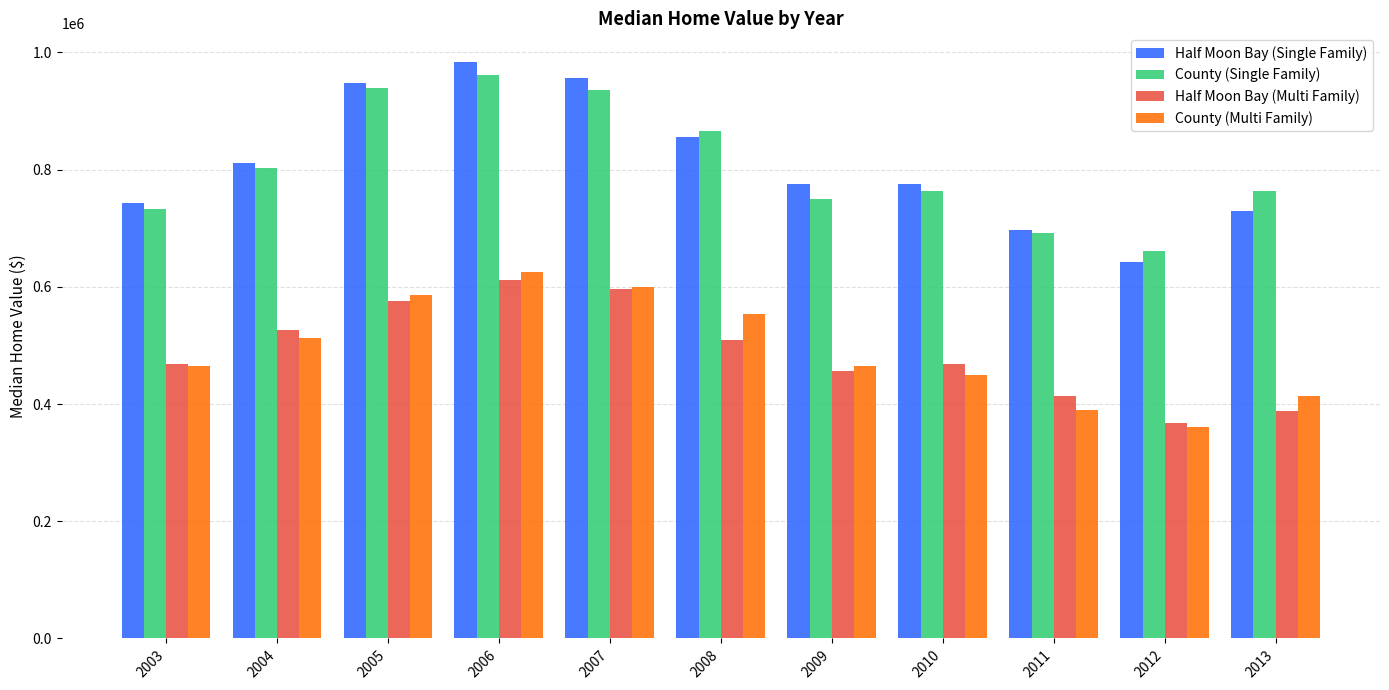

What is the sum of all County (Multi Family) values?

5423740